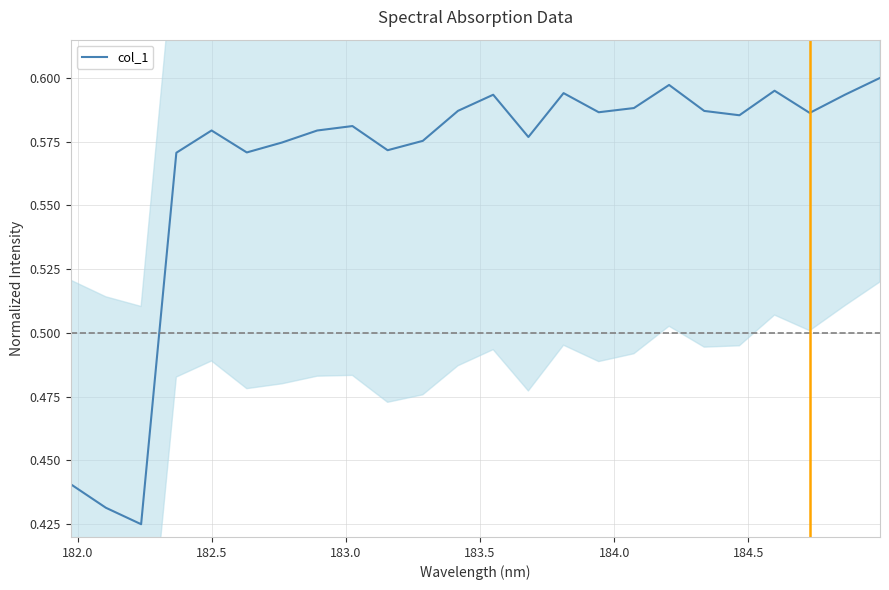

The chart shows a value of 0.3 at 19. True or false?

False